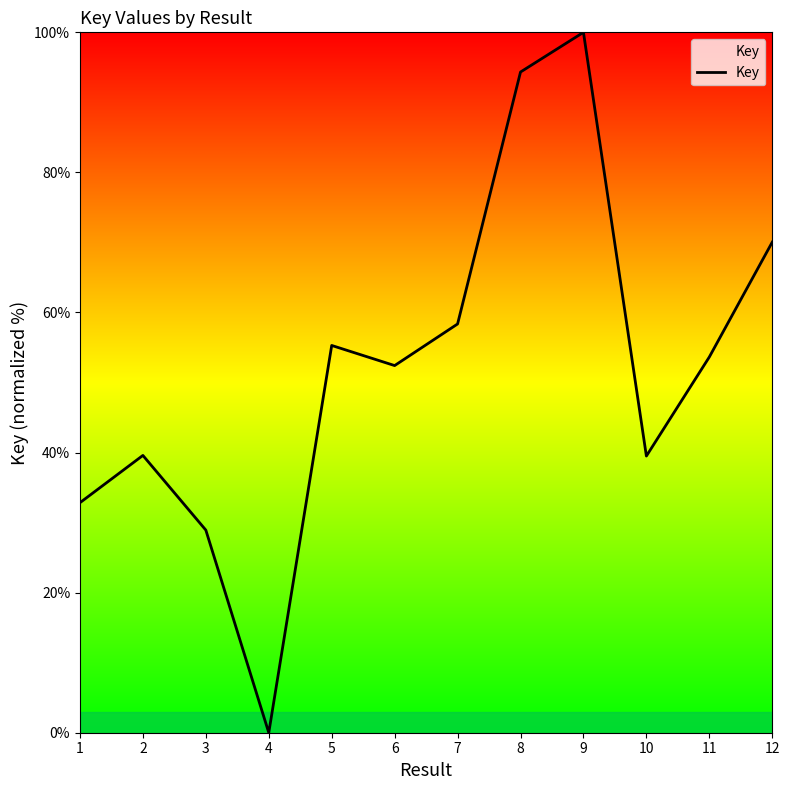

At which category does the data reach its first local peak?

2